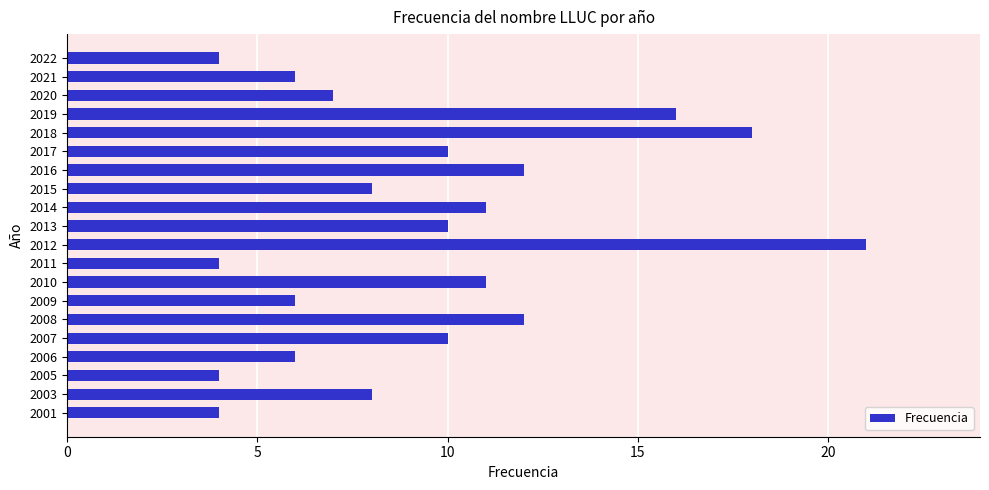

At which category does the chart reach its peak across all series?

2012